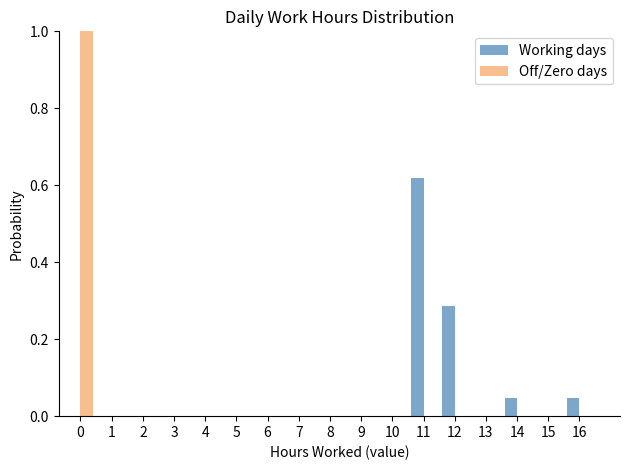

What is the sum of all Working days values?

1.0